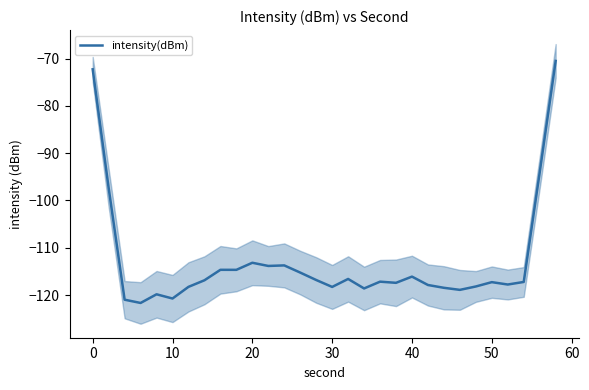

The value of intensity(dBm) at 30 is -118.3. True or false?

True